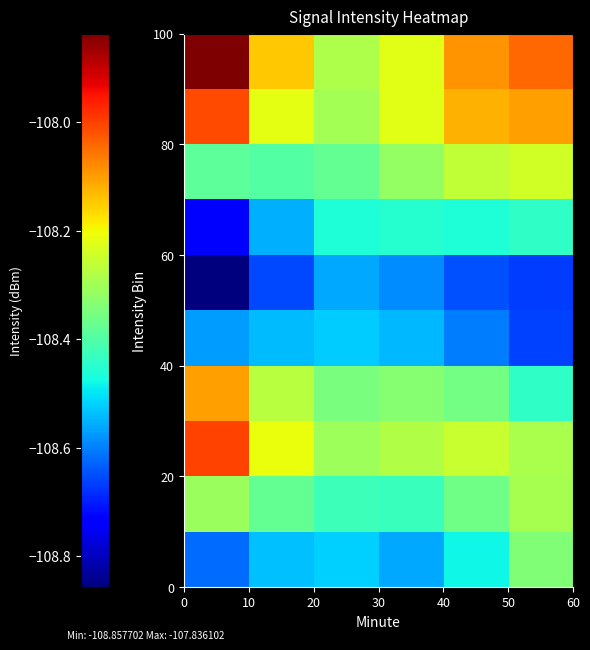

What is the minimum value shown in the chart?

-108.9